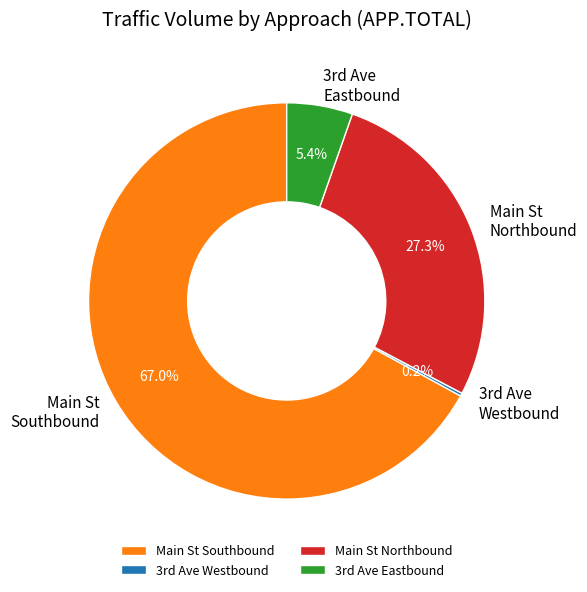

Is there a majority slice in this chart?

Yes